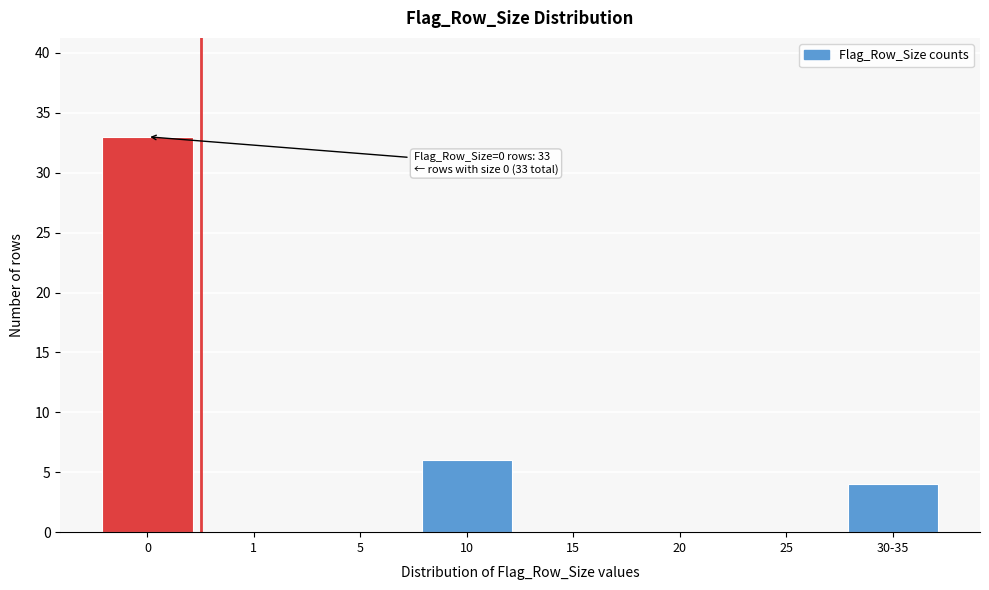

Reading left to right, transcribe all the data shown in this chart.

0=33	1=0	5=0	10=6	15=0	20=0	25=0	30-35=4